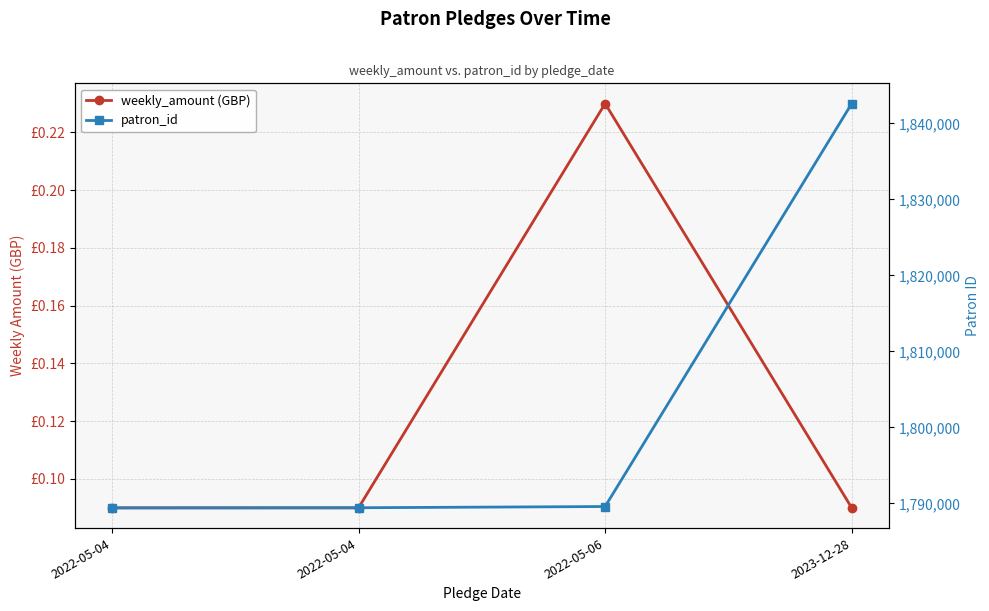

How many lines are shown in the chart?

2